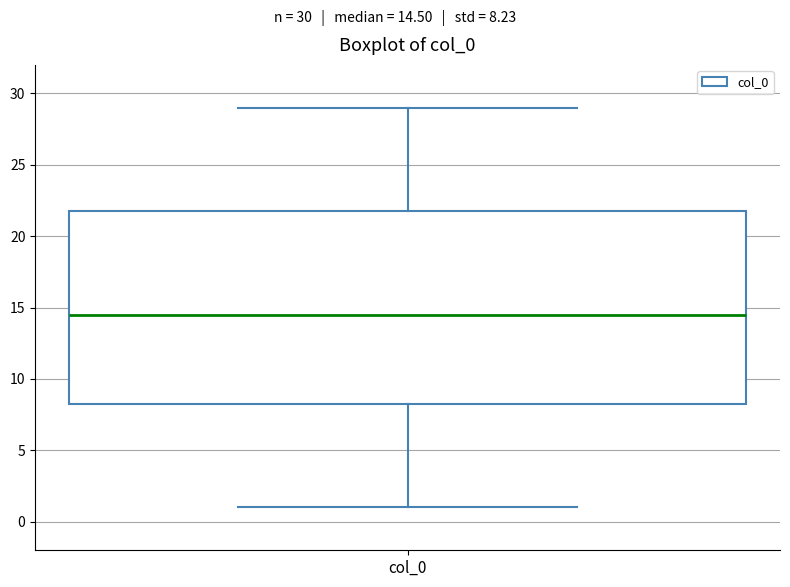

Read this box plot against the y-axis: the position of the median line, the range covered by the box, and the ends of both whiskers. The values are not printed on the chart, so give them approximately, as read against the axis.

median 14.5, box 8.5 to 22.0, whiskers 1.0 to 29.0